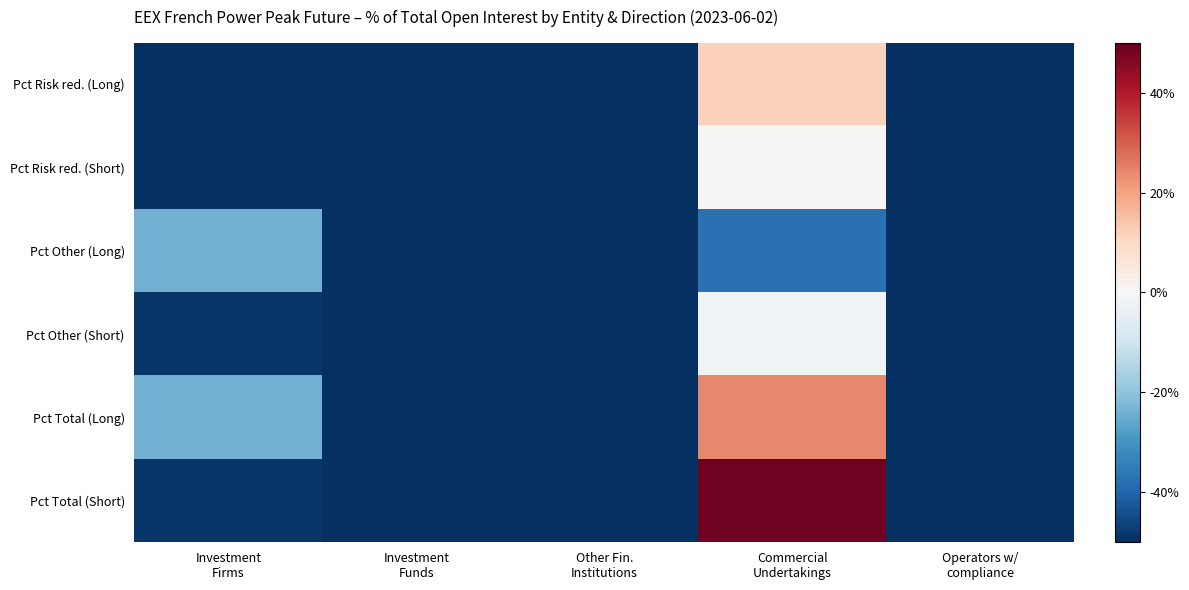

Reading left to right, what are all the values shown in this chart?

Pct Risk red. (Long): Investment
Firms=-0.5	Investment
Funds=-0.5	Other Fin.
Institutions=-0.5	Commercial
Undertakings=0.1	Operators w/
compliance=-0.5
Pct Risk red. (Short): Investment
Firms=-0.5	Investment
Funds=-0.5	Other Fin.
Institutions=-0.5	Commercial
Undertakings=0.0	Operators w/
compliance=-0.5
Pct Other (Long): Investment
Firms=-0.2	Investment
Funds=-0.5	Other Fin.
Institutions=-0.5	Commercial
Undertakings=-0.4	Operators w/
compliance=-0.5
Pct Other (Short): Investment
Firms=-0.5	Investment
Funds=-0.5	Other Fin.
Institutions=-0.5	Commercial
Undertakings=-0.0	Operators w/
compliance=-0.5
Pct Total (Long): Investment
Firms=-0.2	Investment
Funds=-0.5	Other Fin.
Institutions=-0.5	Commercial
Undertakings=0.2	Operators w/
compliance=-0.5
Pct Total (Short): Investment
Firms=-0.5	Investment
Funds=-0.5	Other Fin.
Institutions=-0.5	Commercial
Undertakings=0.5	Operators w/
compliance=-0.5